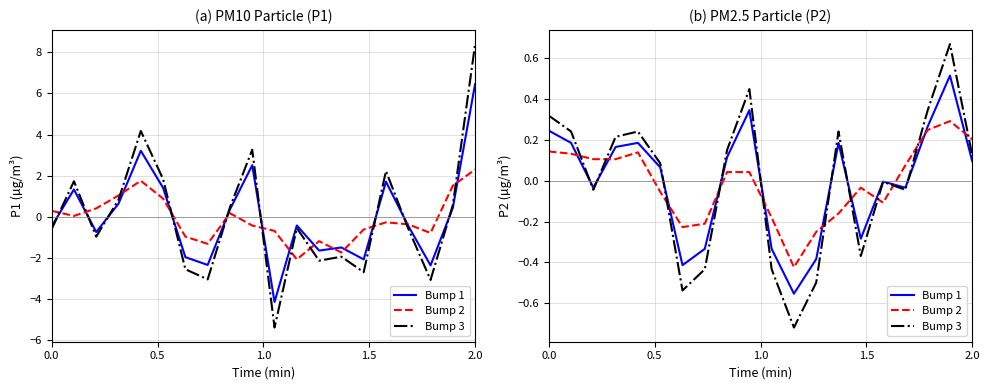

In Bump 3, how many points are higher than both neighbors (excluding endpoints)?

5